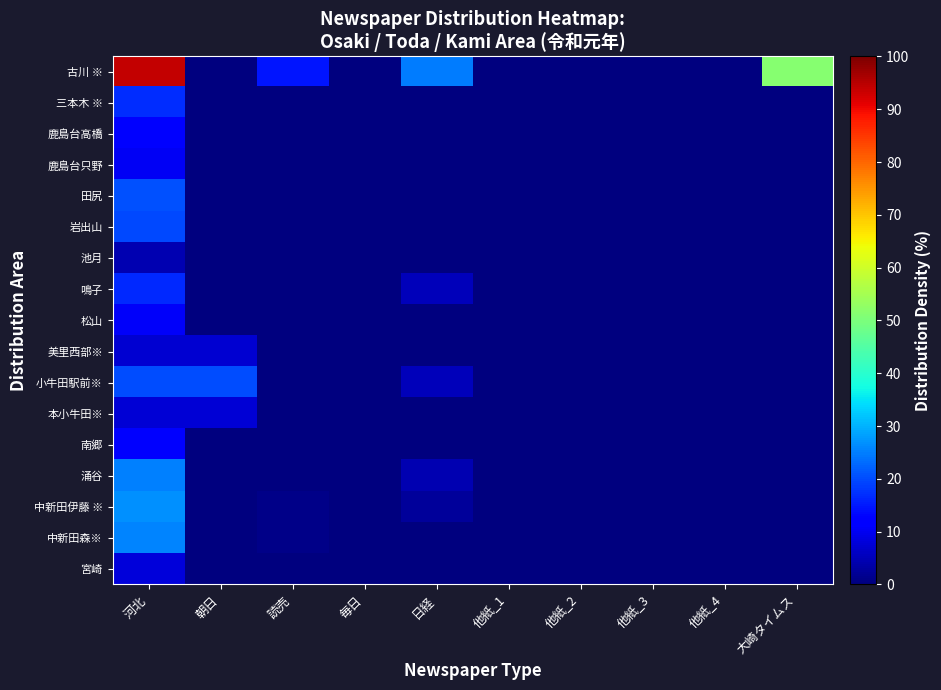

Count the number of data series in this chart.

17